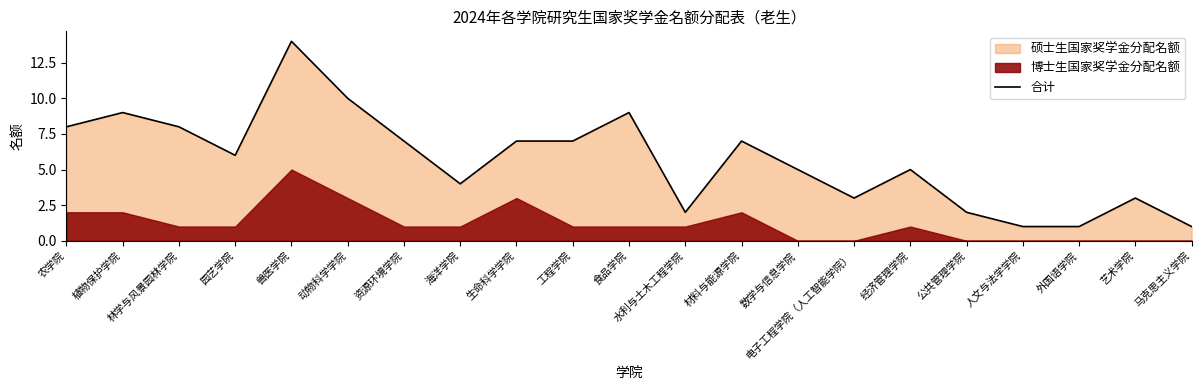

The chart shows a value of 14 at 兽医学院. True or false?

True